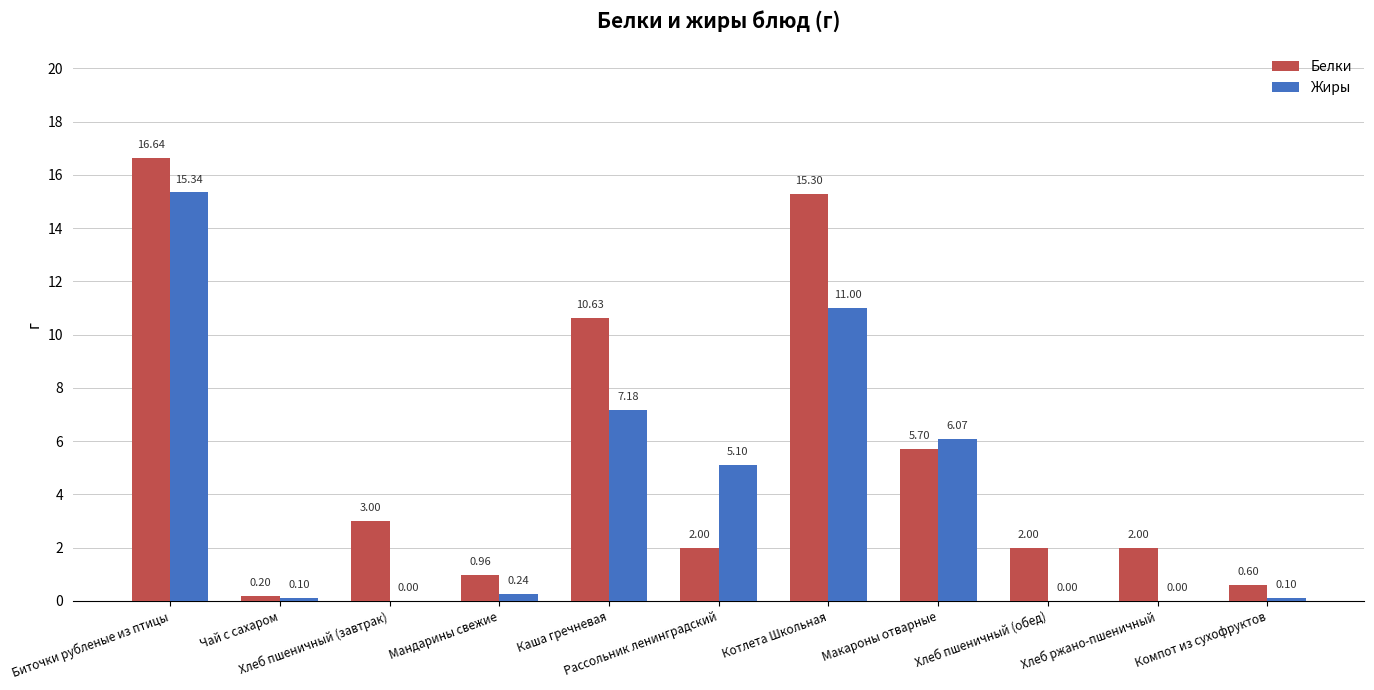

What is the sum of all Белки values?

59.0